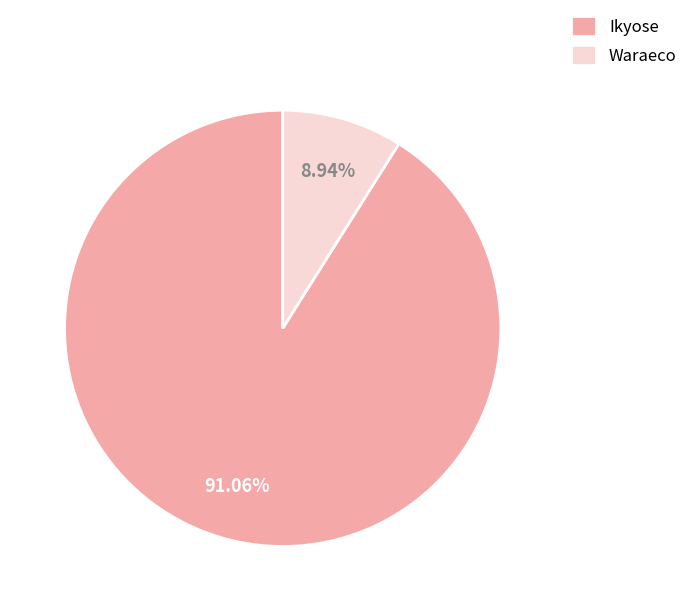

To the nearest percent, what portion does Ikyose represent?

91%